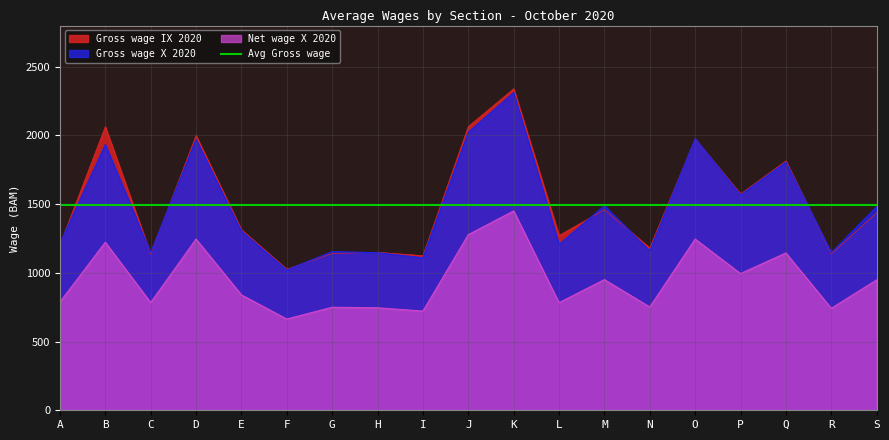

Which category has the highest value in the Gross wage X 2020 series?

K